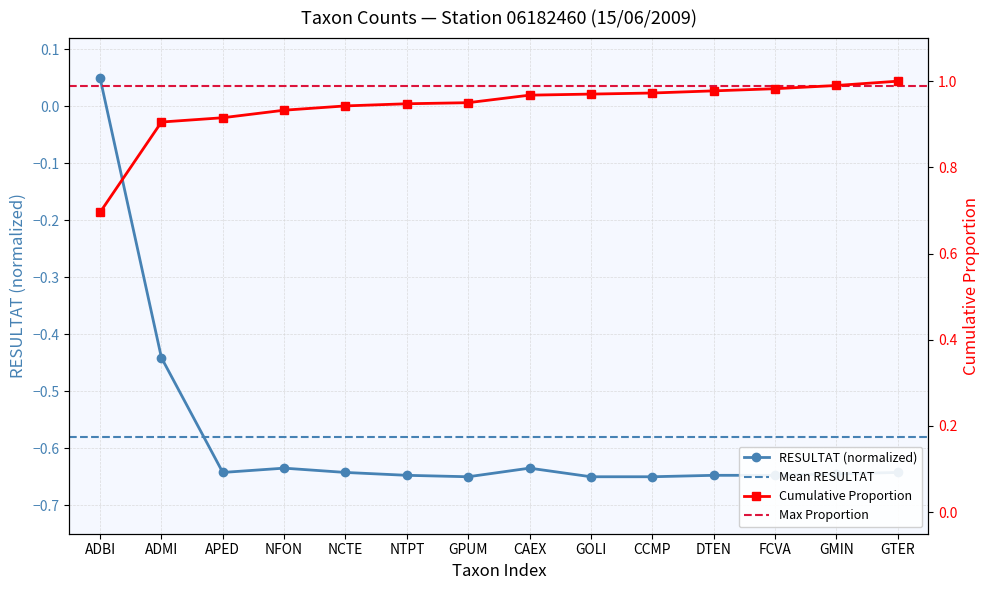

Count the number of categories in the chart.

14